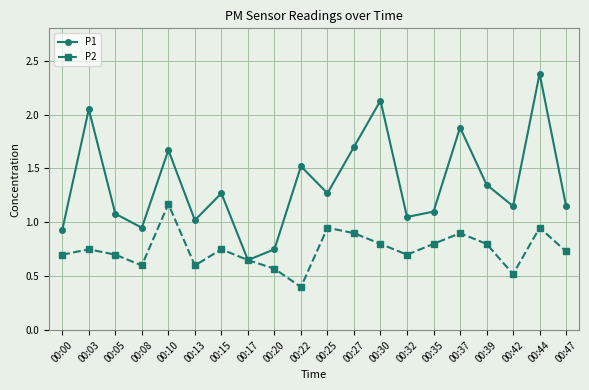

Which label corresponds to the largest value in the chart?

00:44